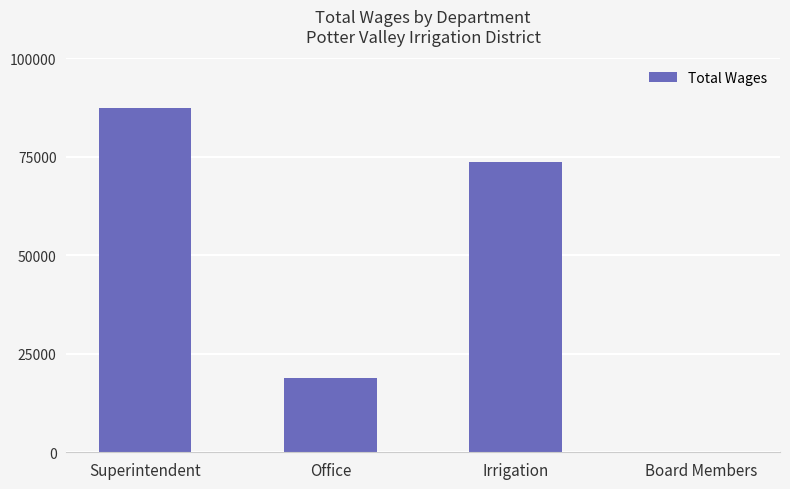

Which label corresponds to the largest value in the chart?

Superintendent